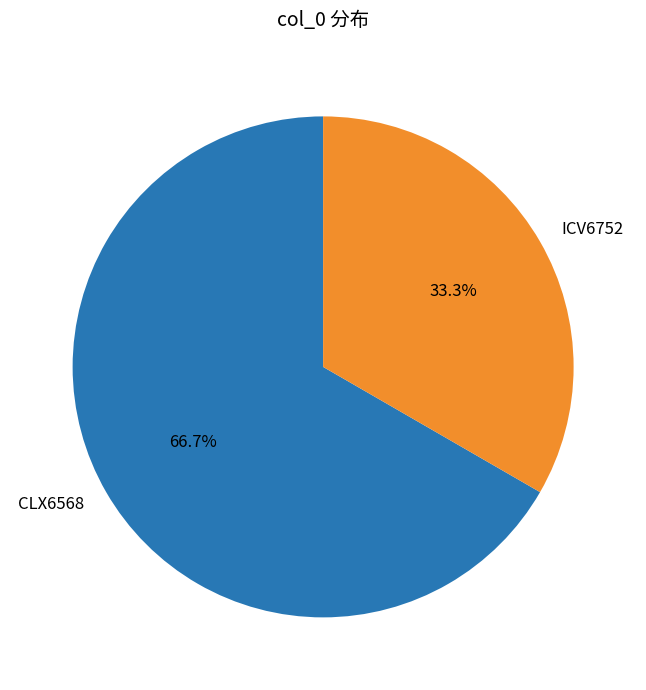

Which has a higher value, CLX6568 or ICV6752?

CLX6568